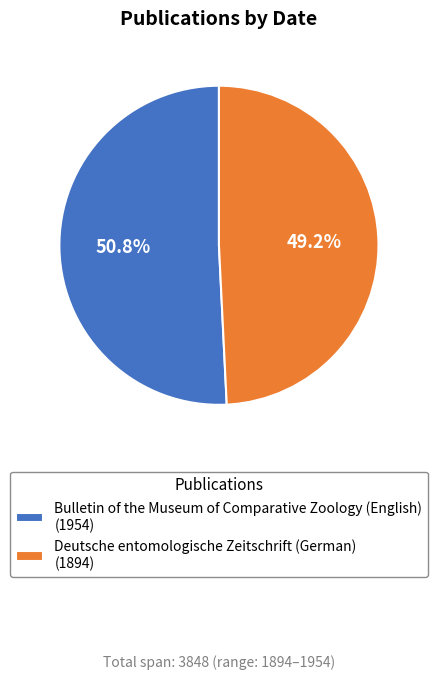

To the nearest percent, what percentage of the pie is Bulletin of the Museum of Comparative Zoology (English)?

51%